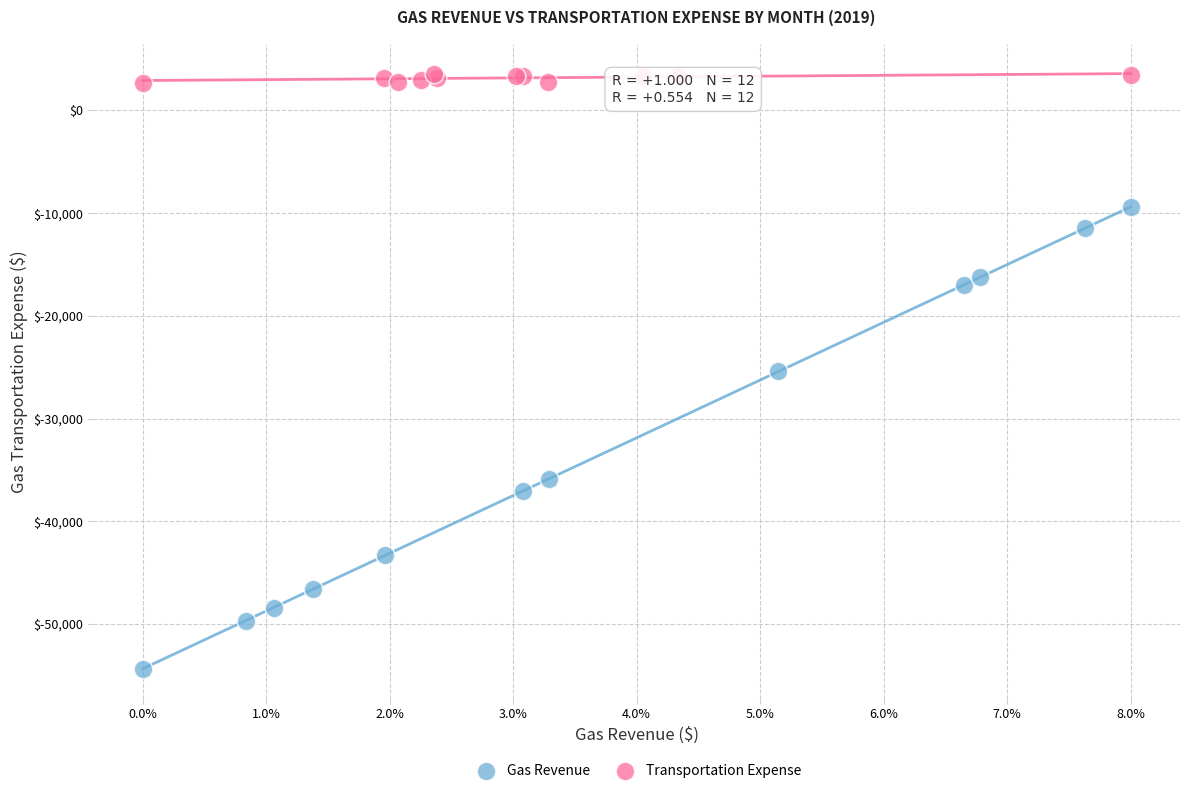

Which series contains the lowest Y value?

Gas Revenue